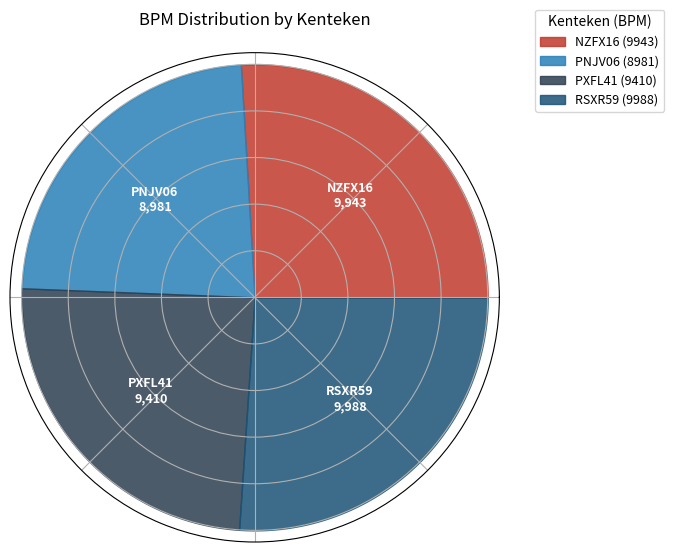

How many slices are in this pie chart?

4